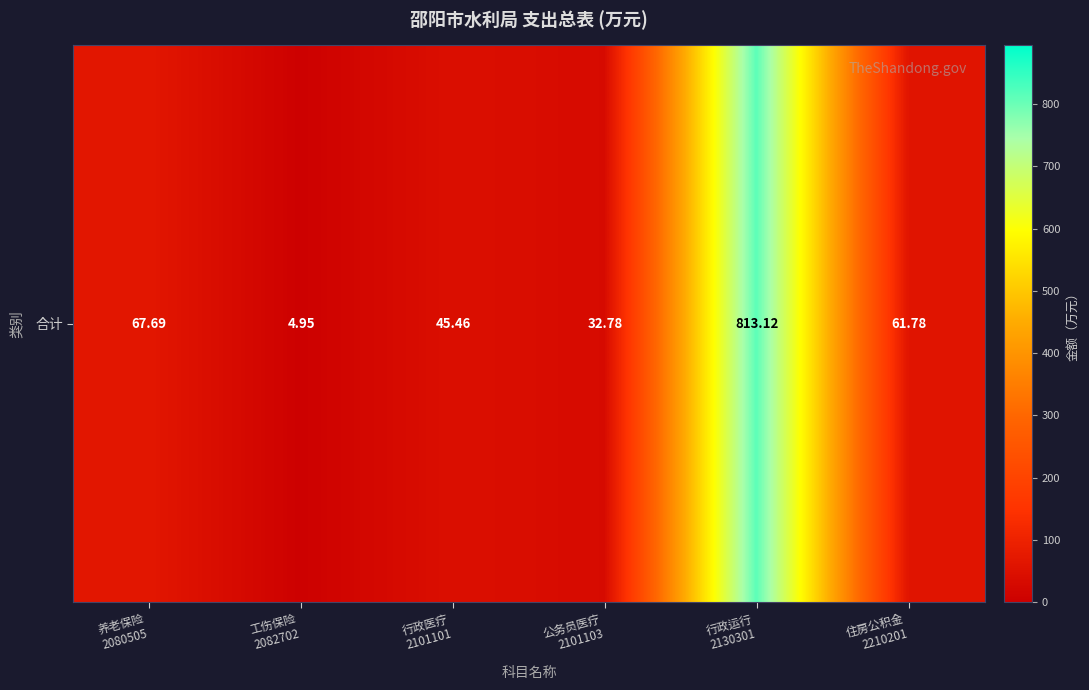

Count the number of values greater than 61.

3